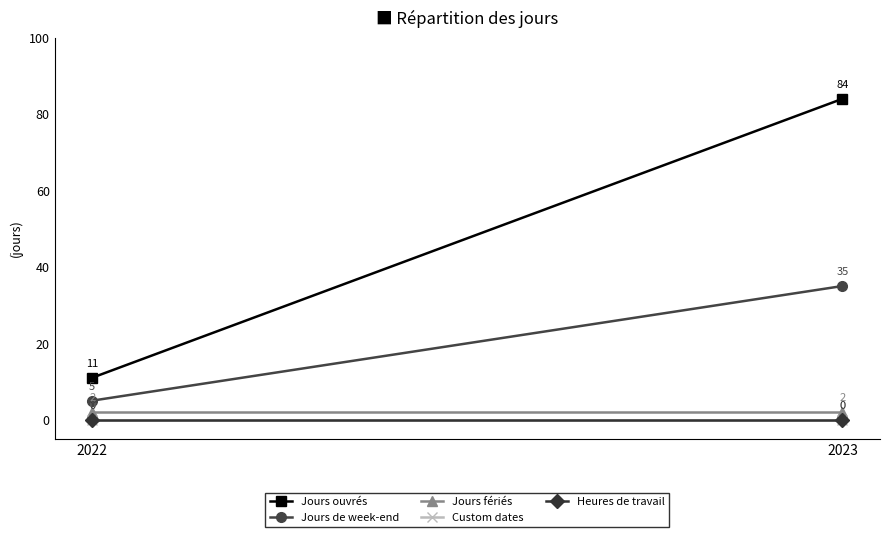

What are all the series names shown in the legend?

Jours ouvrés, Jours de week-end, Jours fériés, Custom dates, Heures de travail